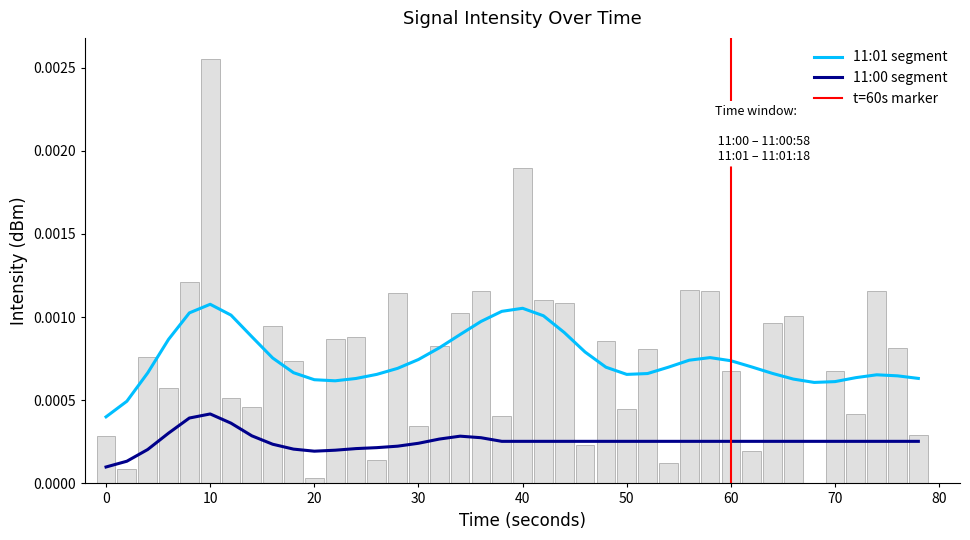

True or false: 11:01 segment and 11:00 segment cross at least once.

False